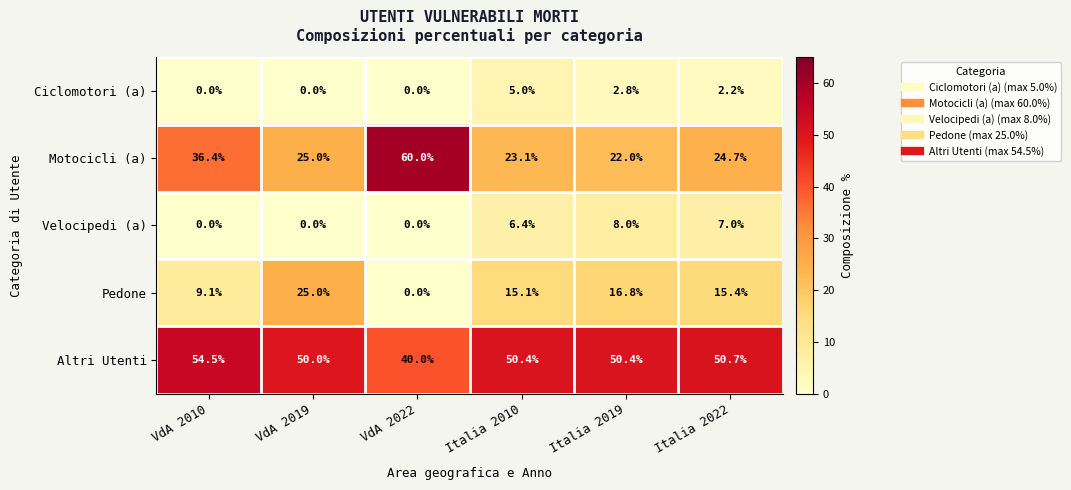

List the series in order of their peak value, lowest first.

Ciclomotori (a), Velocipedi (a), Pedone, Altri Utenti, Motocicli (a)